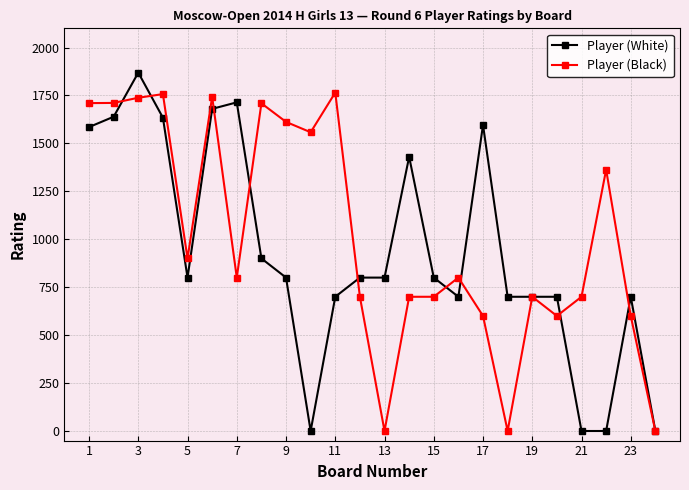

True or false: Player (Black) has more than 1 points higher than both neighbors.

True